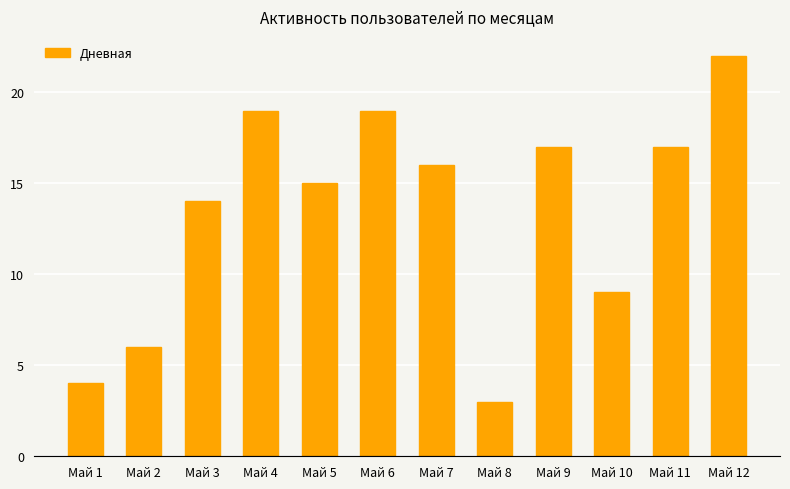

What is the change in value from Май 3 to Май 5?

+1